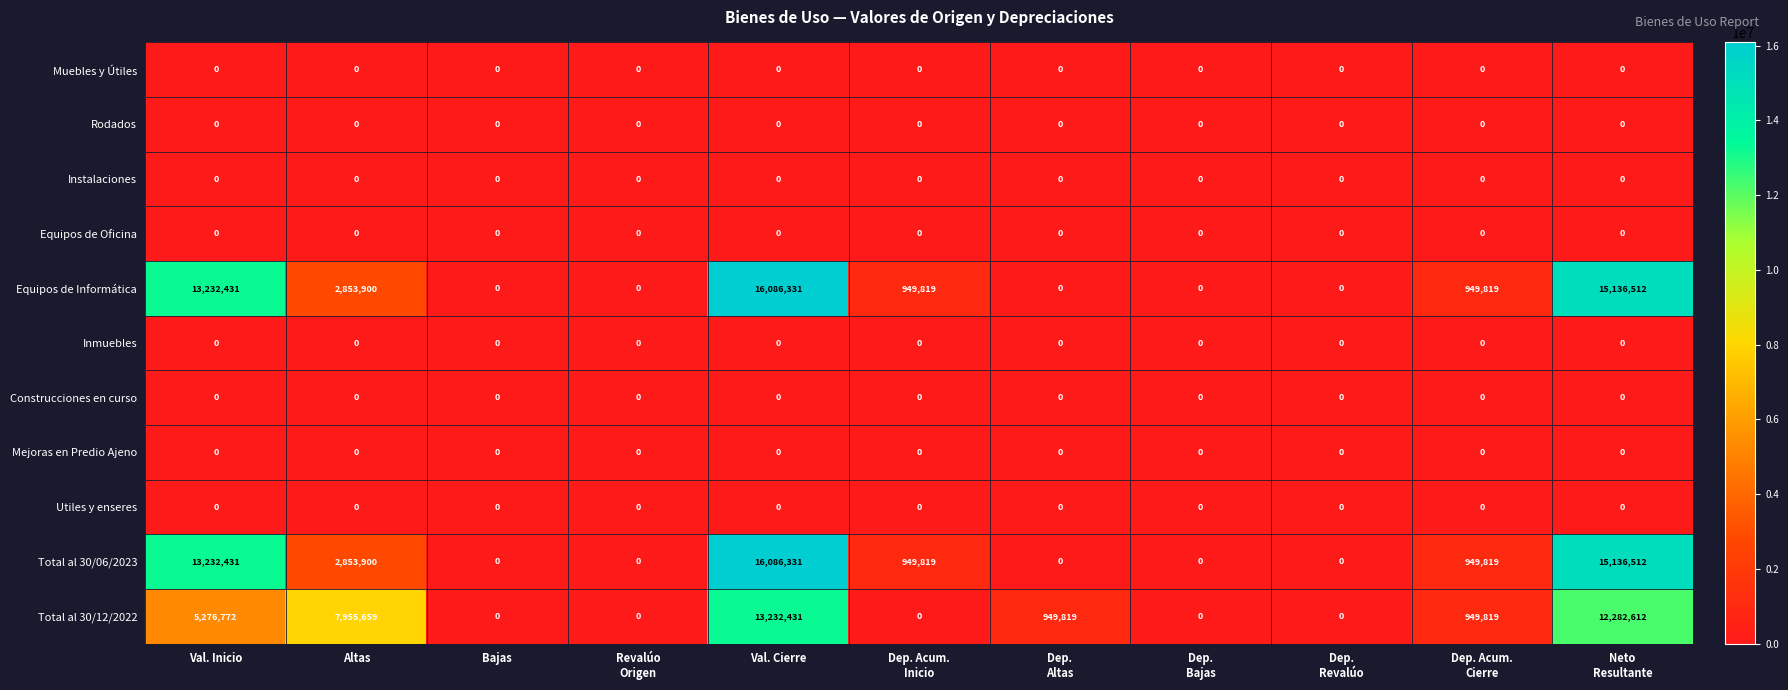

What is the greatest value displayed?

16086331